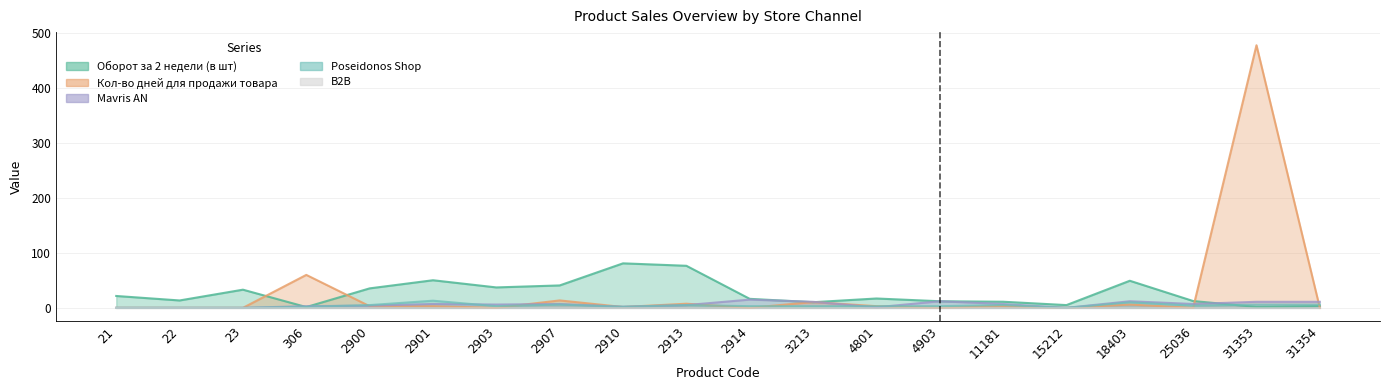

True or false: Poseidonos Shop and Mavris AN intersect in this chart.

True